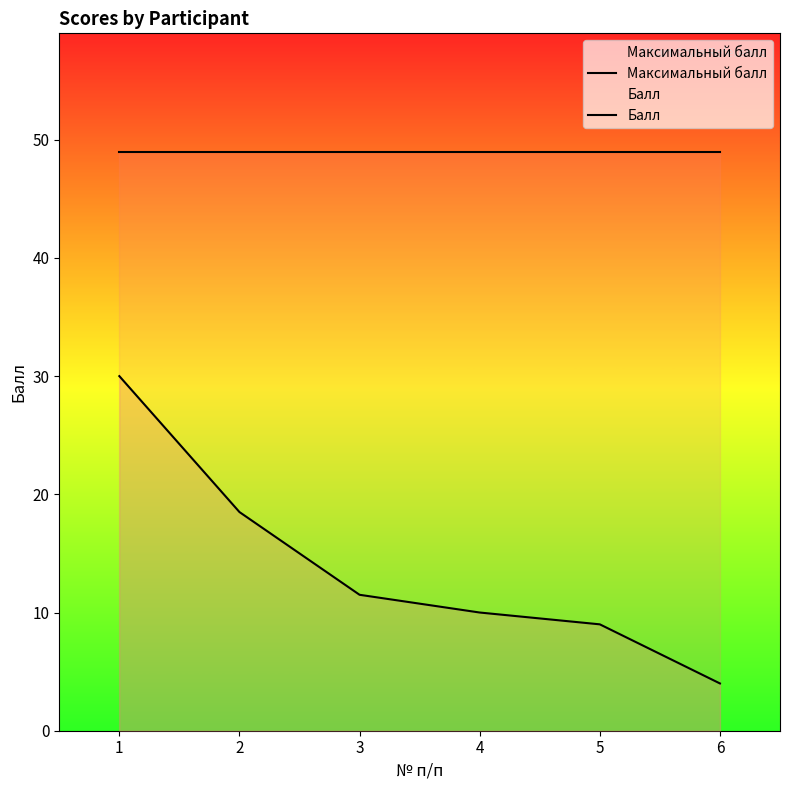

Between 2 and 6, which series saw the biggest shift?

Балл